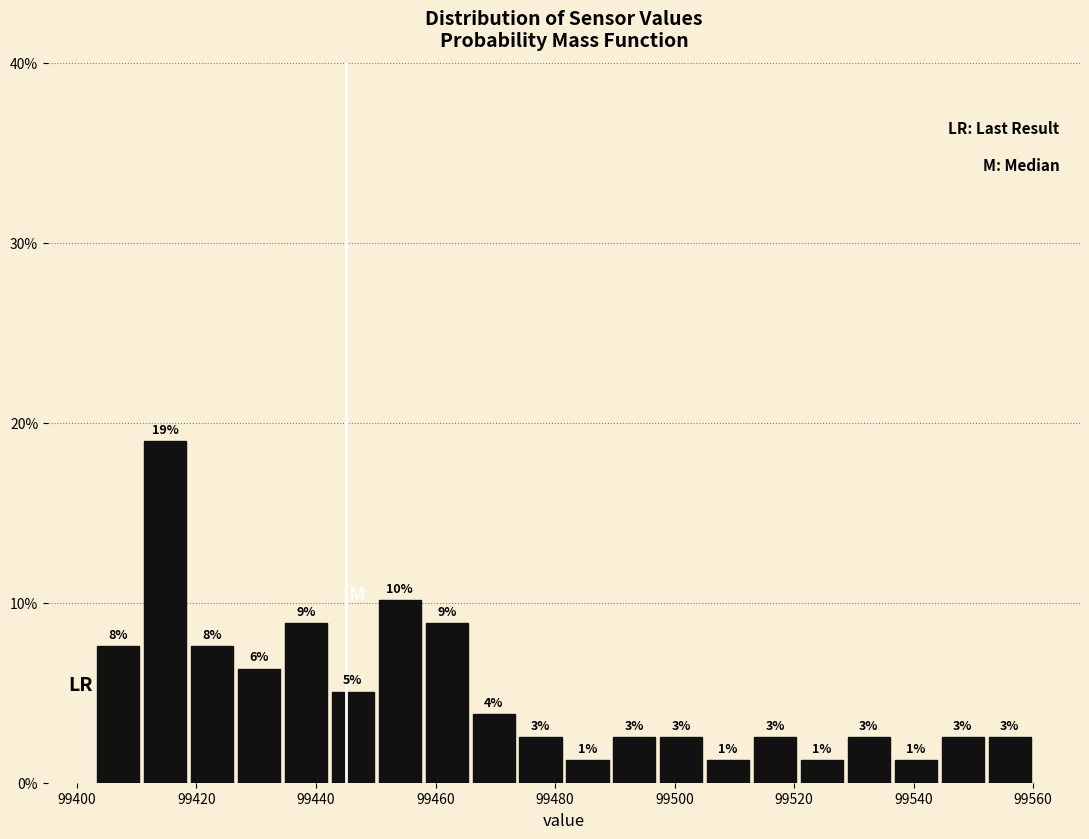

Read against the x-axis, roughly where is the centre of the tallest bar?

99414